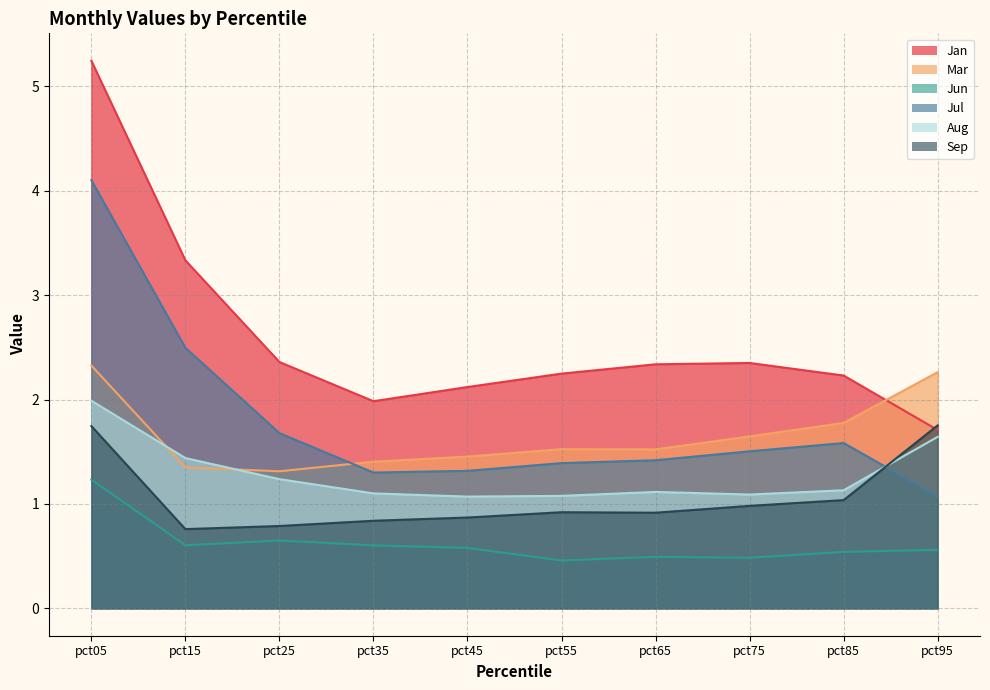

At how many categories does at least one series exceed 4?

1